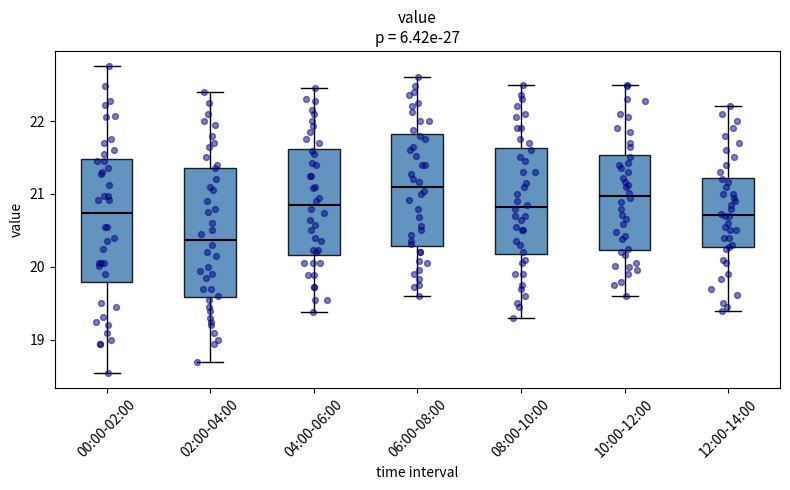

Where is the lower edge of the box for 10:00-12:00 on the y-axis? The values are not printed on the chart, so give them approximately, as read against the axis.

20.2